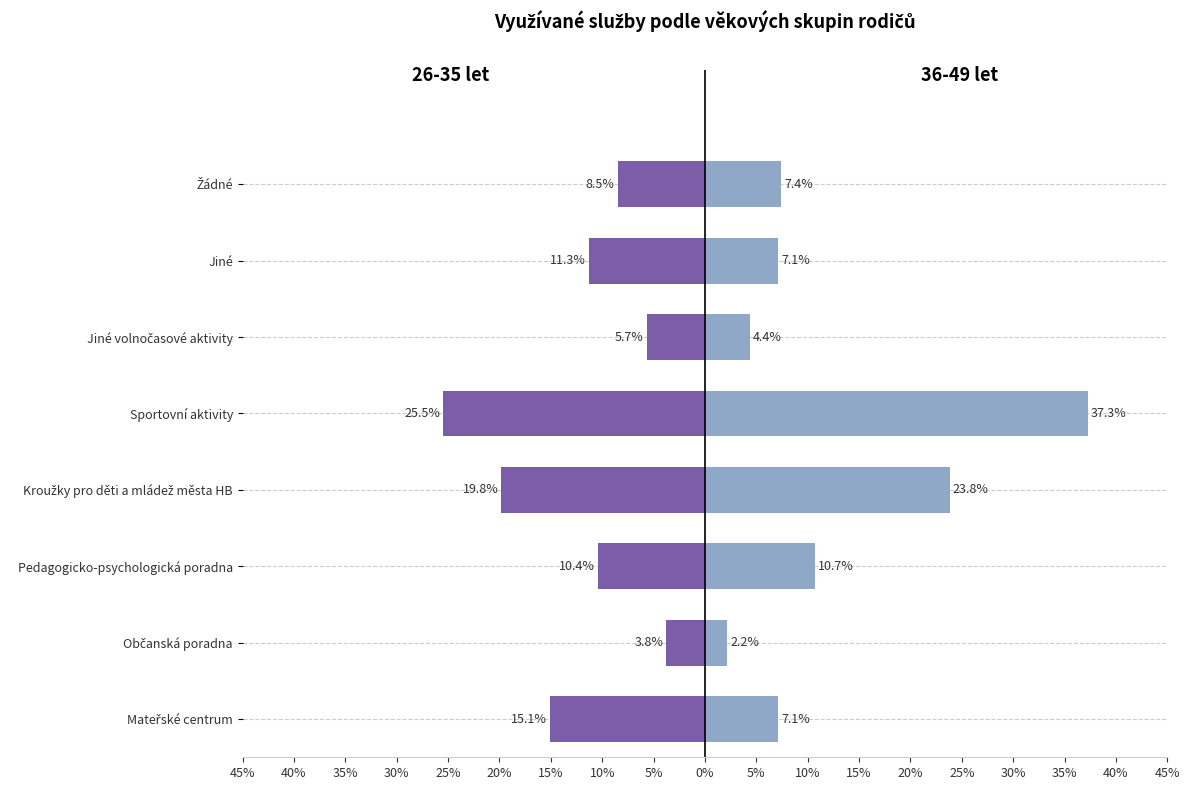

Is it true that 26-35 let equals -15.7 at Jiné?

False